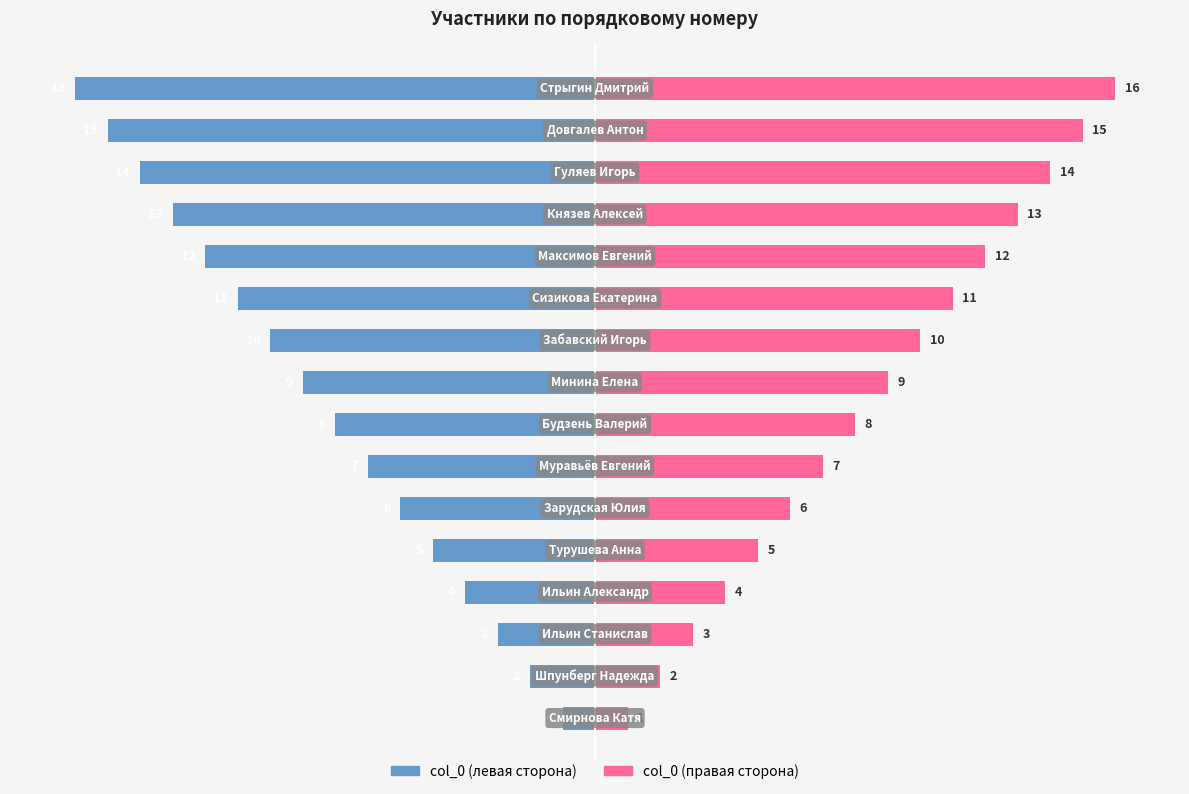

What is the sum of all col_0 (левая сторона) values?

-136